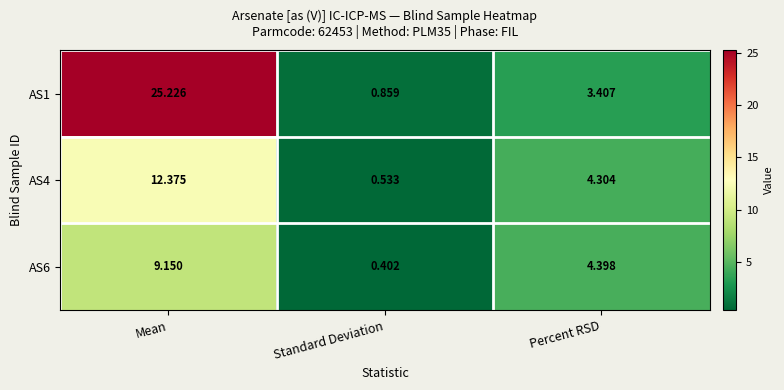

Which category has the highest value across all series?

Mean